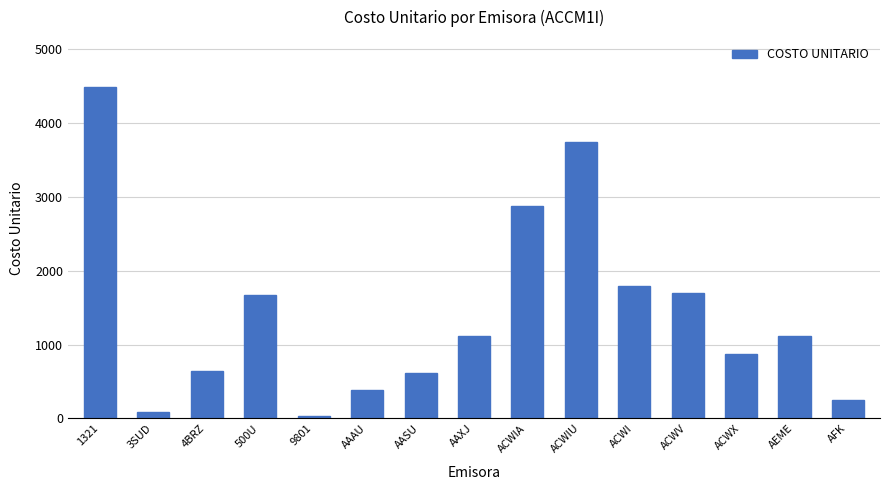

Which category has the highest value across all series?

1321